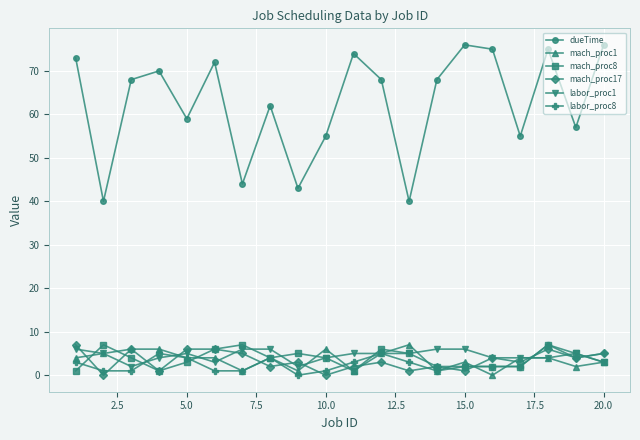

True or false: dueTime and labor_proc1 cross at least once.

False